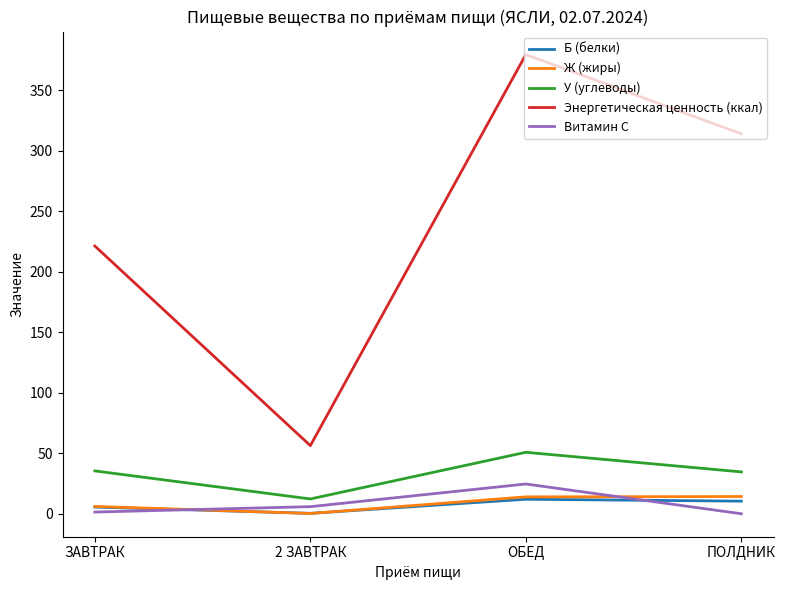

True or false: У (углеводы) has more than 1 interior local peaks.

False